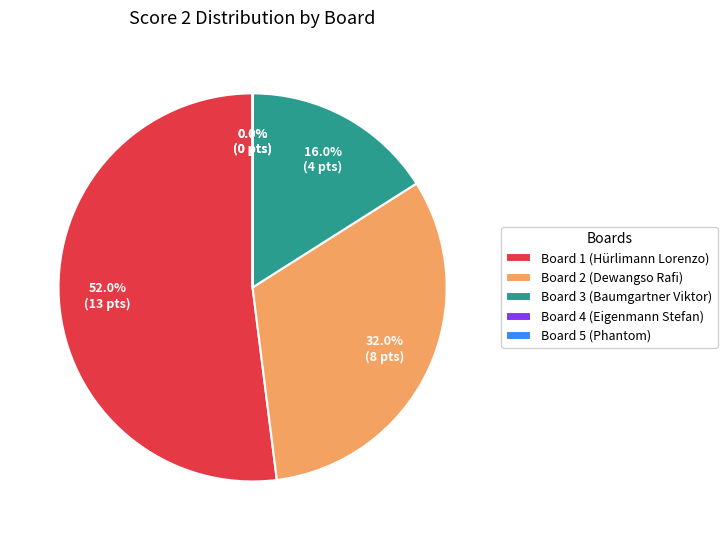

What is the largest slice in the pie chart?

Board 1 (Hürlimann Lorenzo)